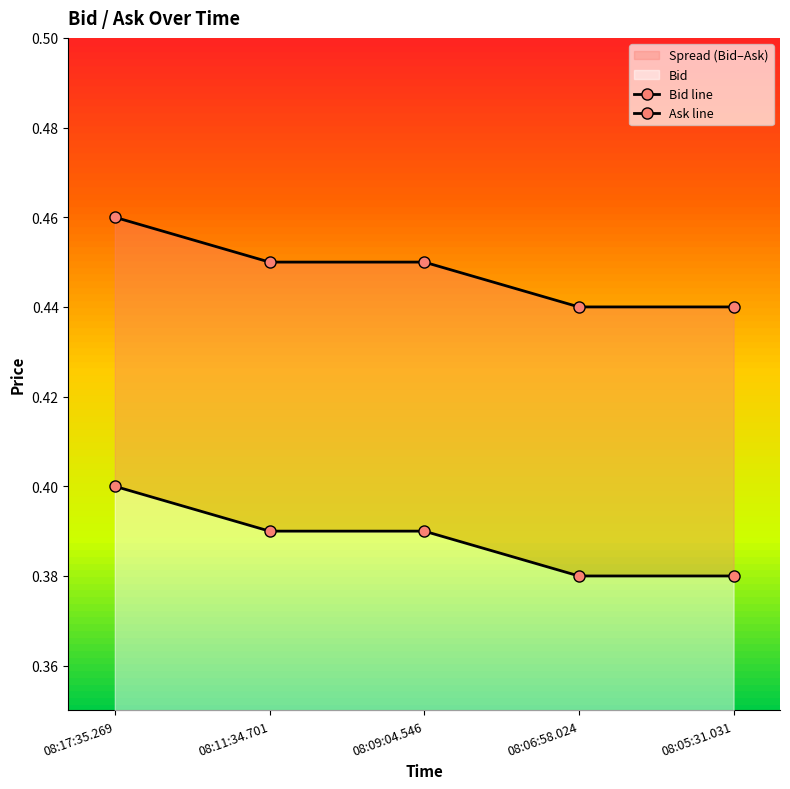

Between 08:05:31.031 and 08:09:04.546, which is larger?

08:09:04.546